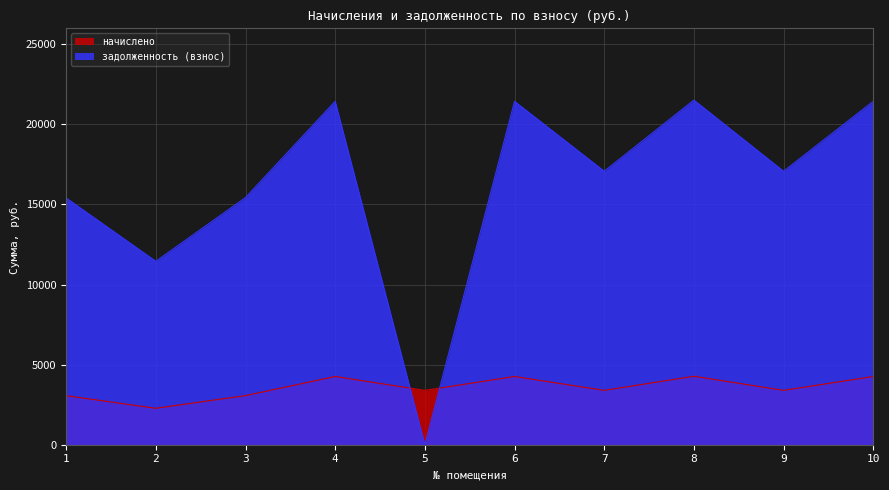

Reading right to left, transcribe all the data shown in this chart.

начислено: 4261.1	3393.5	4276.4	3393.5	4261.1	3393.5	4261.1	3066.9	2275.9	3061.8
задолженность (взнос): 21442.8	17077.2	21519.8	17077.2	21442.8	2.1	21442.8	15433.7	11453.3	15408.0